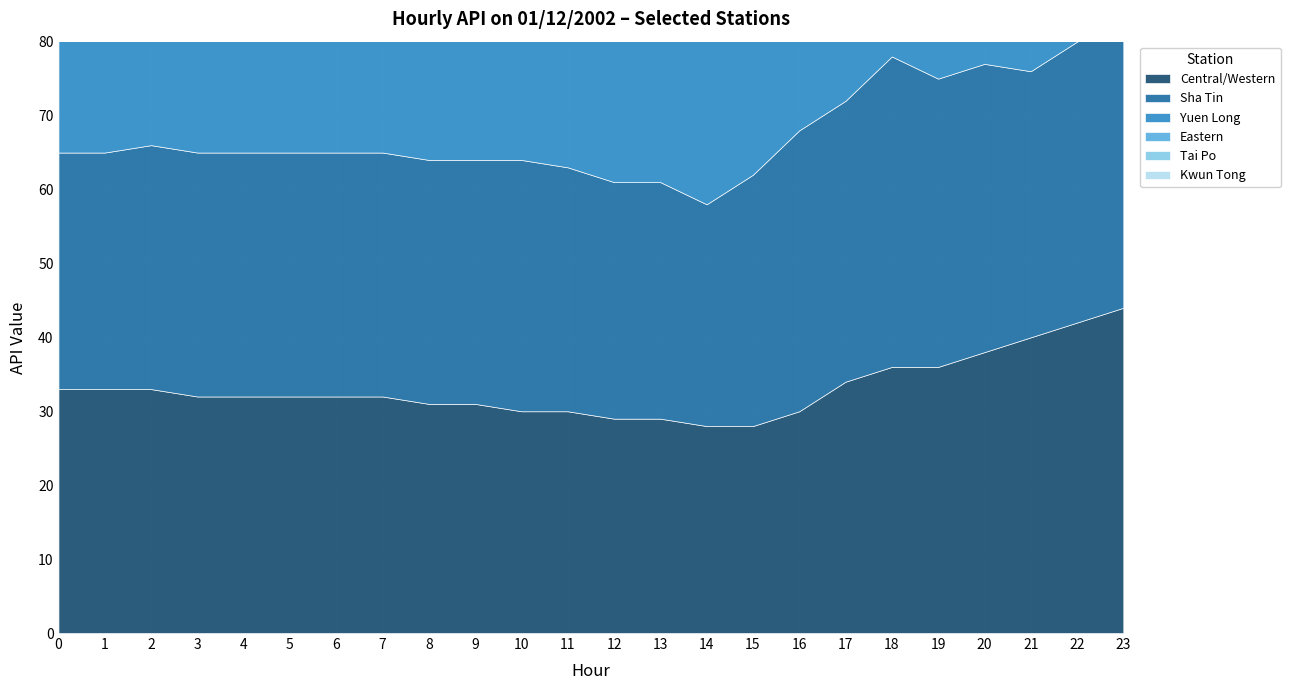

What are all the series names shown in the legend?

Central/Western, Sha Tin, Yuen Long, Eastern, Tai Po, Kwun Tong